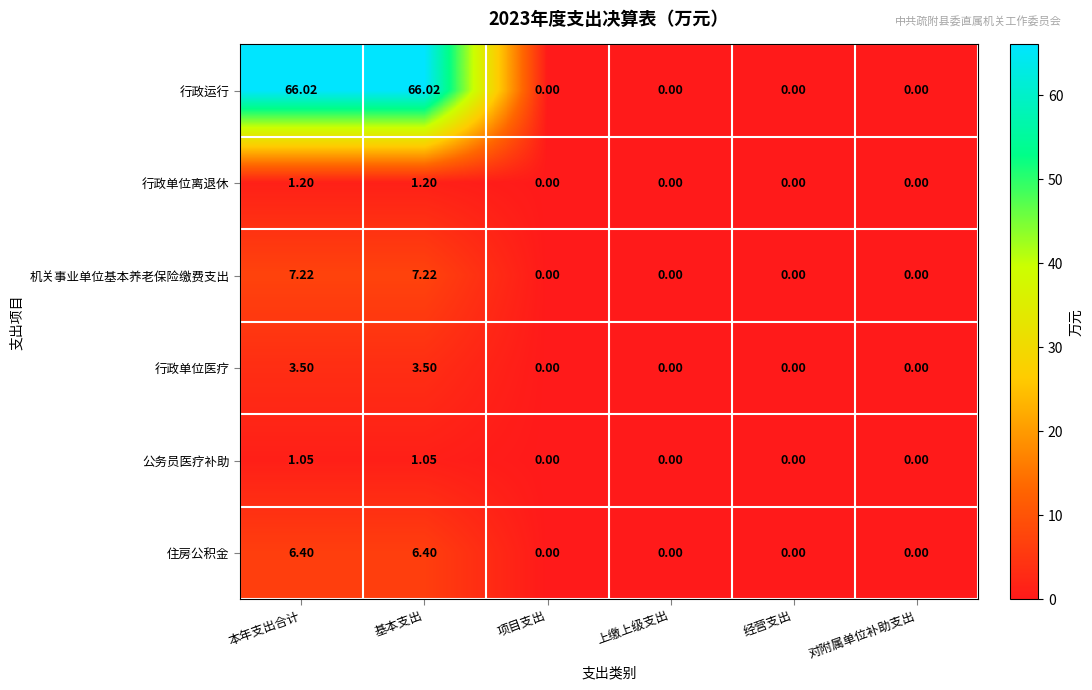

How many series are shown in this chart?

6